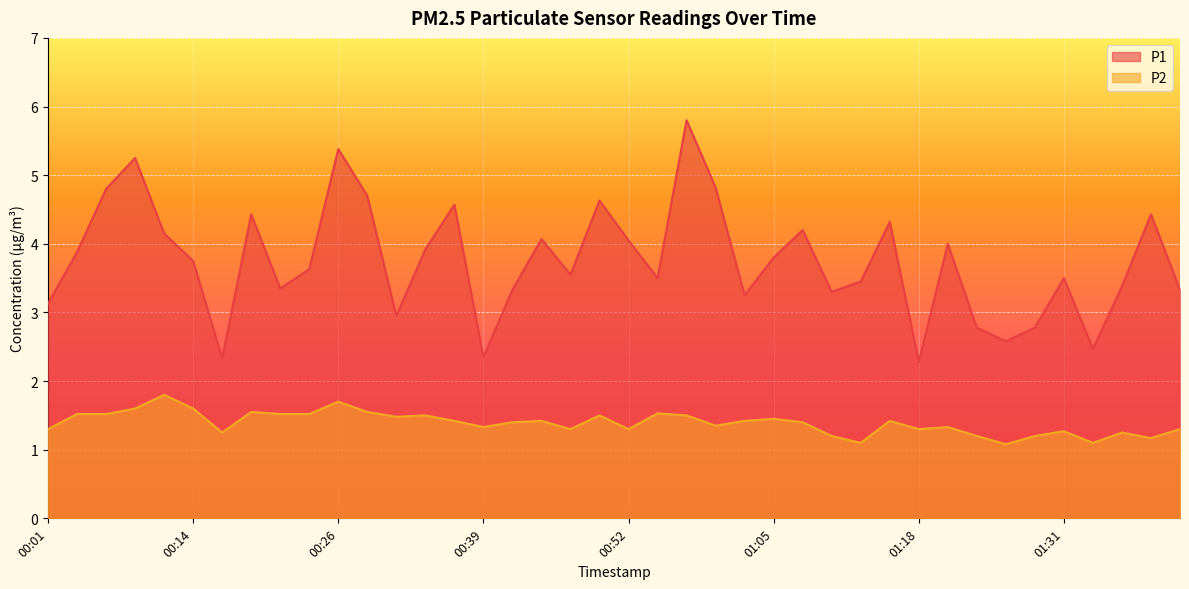

True or false: P2 has more than 1 interior local peaks.

True